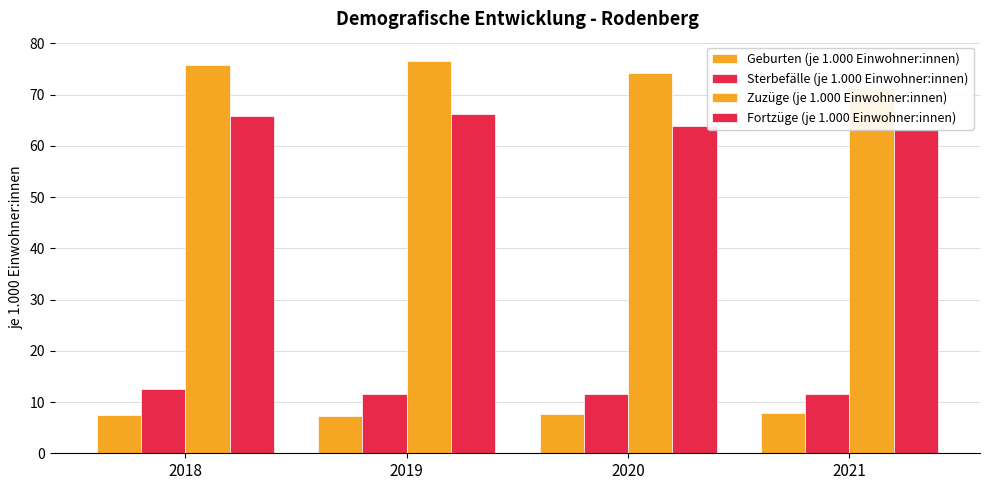

At how many categories does at least one series exceed 36?

4